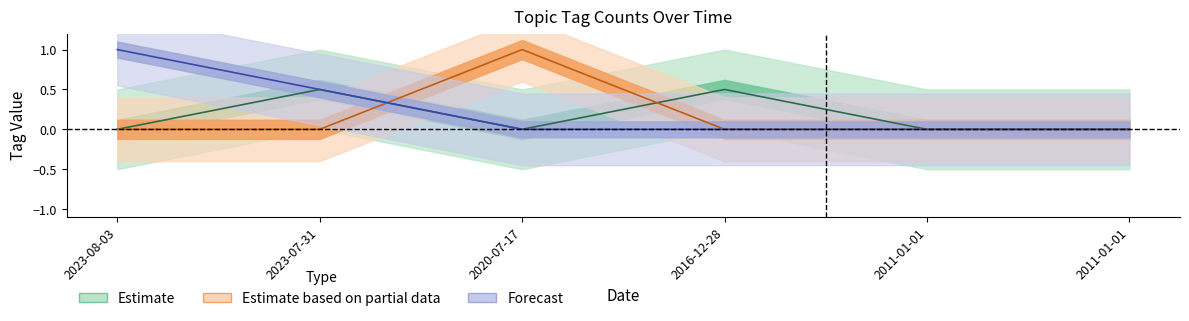

Is this an area chart (filled region under the line)?

No